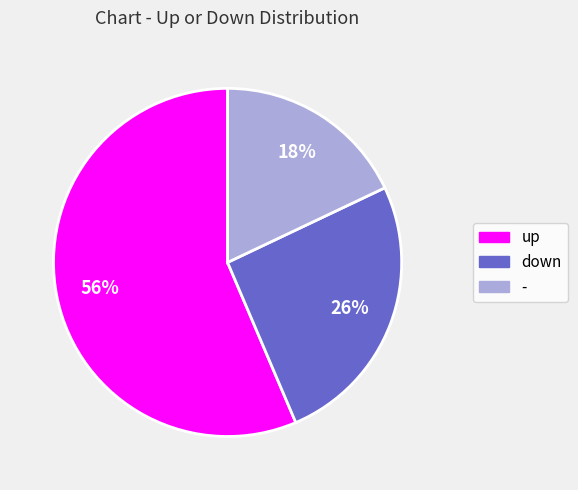

Count the number of slices in the pie.

3